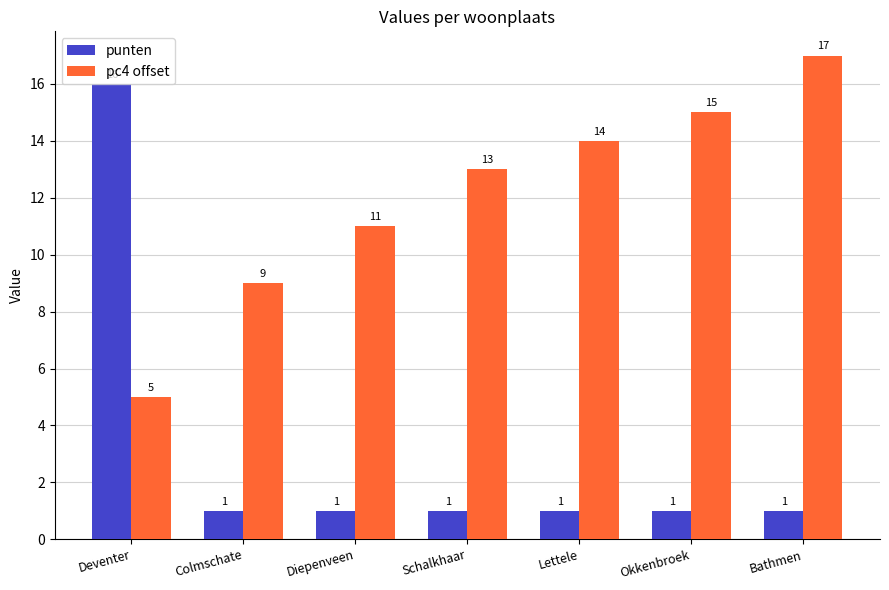

What is the difference between the maximum and second lowest values in the pc4 offset series?

8